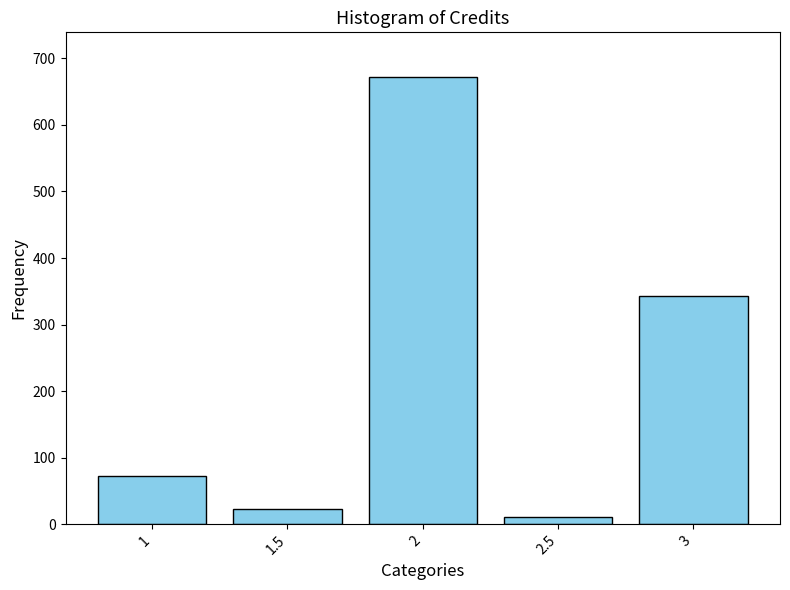

Reading left to right, extract all data points from this chart.

1=73	1.5=22	2=672	2.5=11	3=343